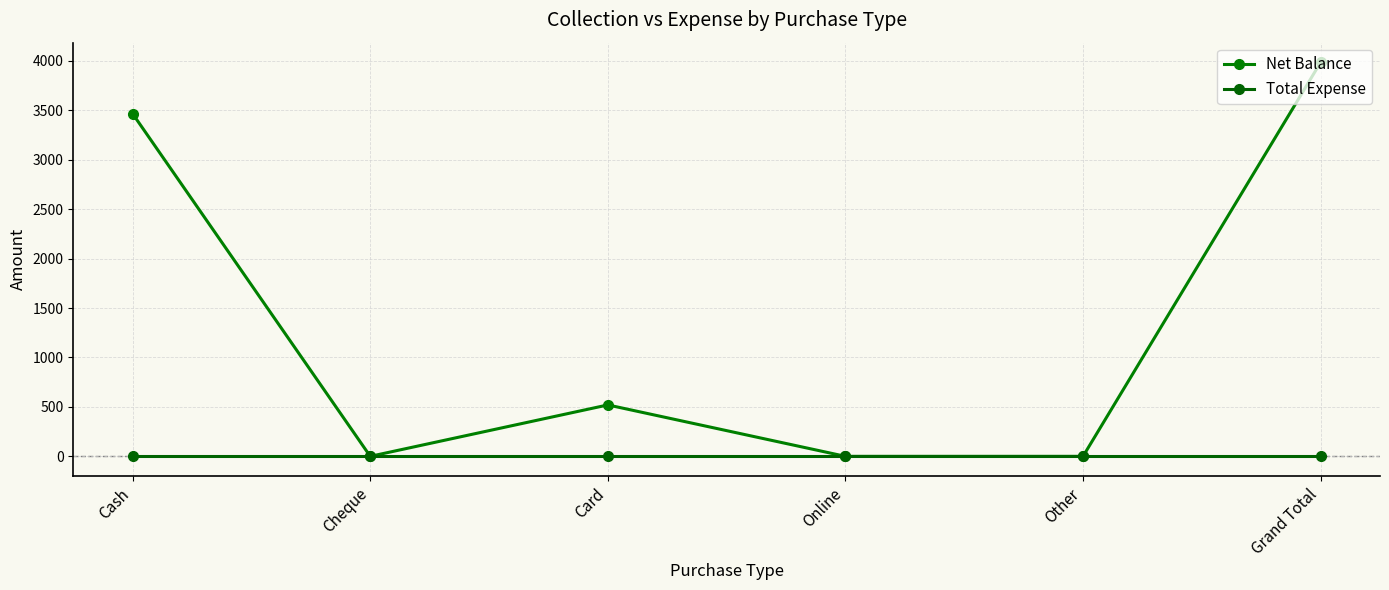

At how many categories does at least one series exceed 3310?

2